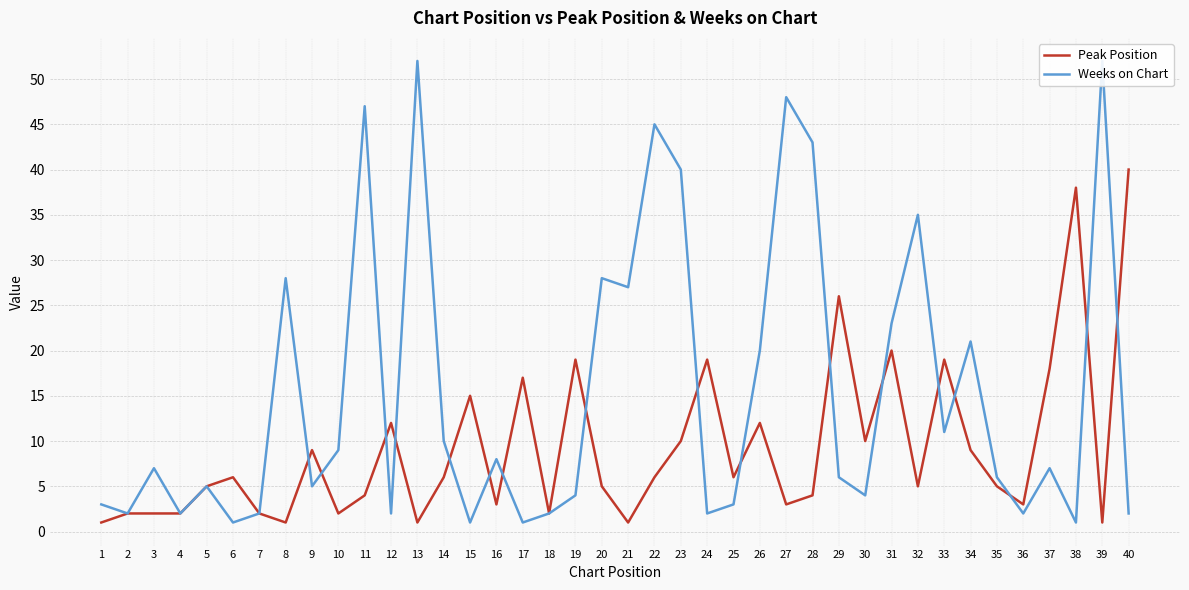

Which label corresponds to the largest value in the chart?

13